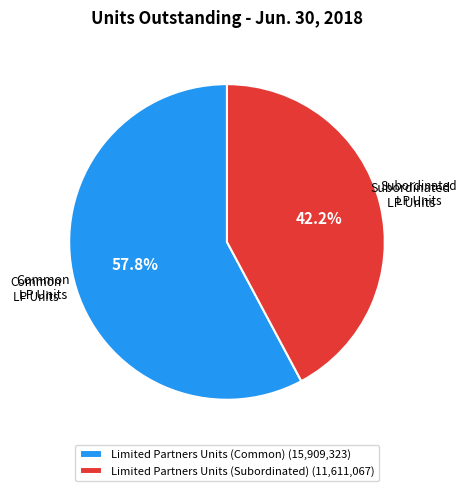

To the nearest percent, what is the combined percentage of Limited Partners Units (Subordinated) and Limited Partners Units (Common)?

100%